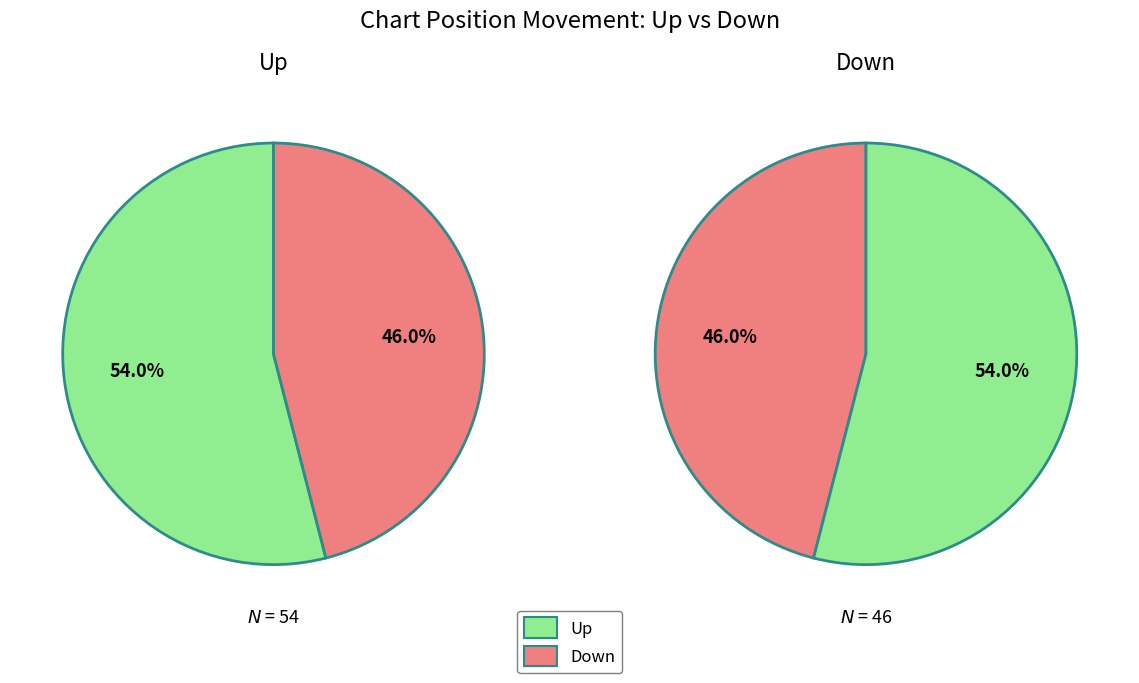

What is the change in value from up to down?

-8